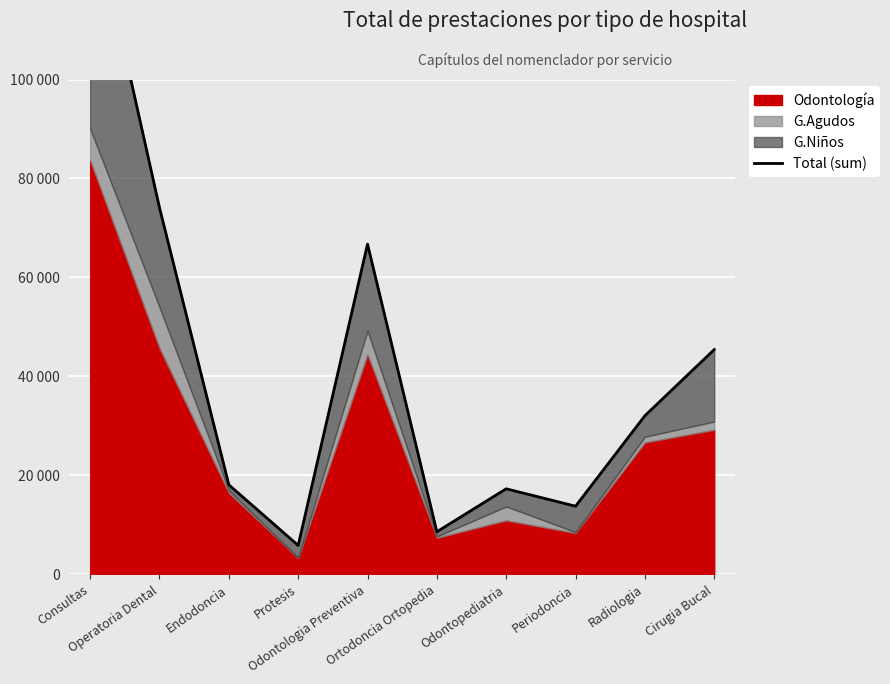

The value at Odontologia Preventiva is 66744. True or false?

True